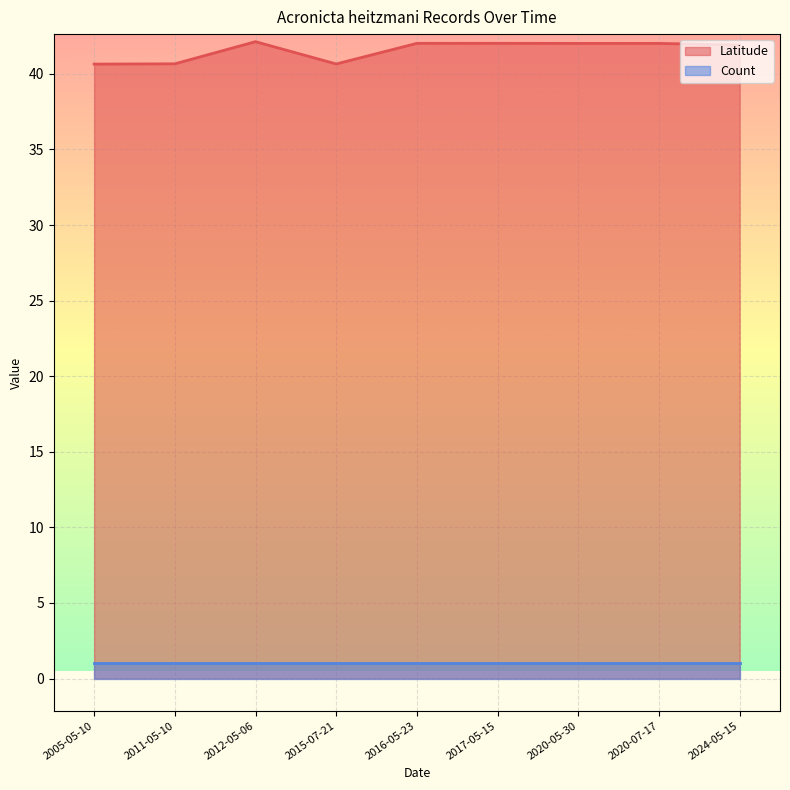

What position from the left is 2015-07-21?

4